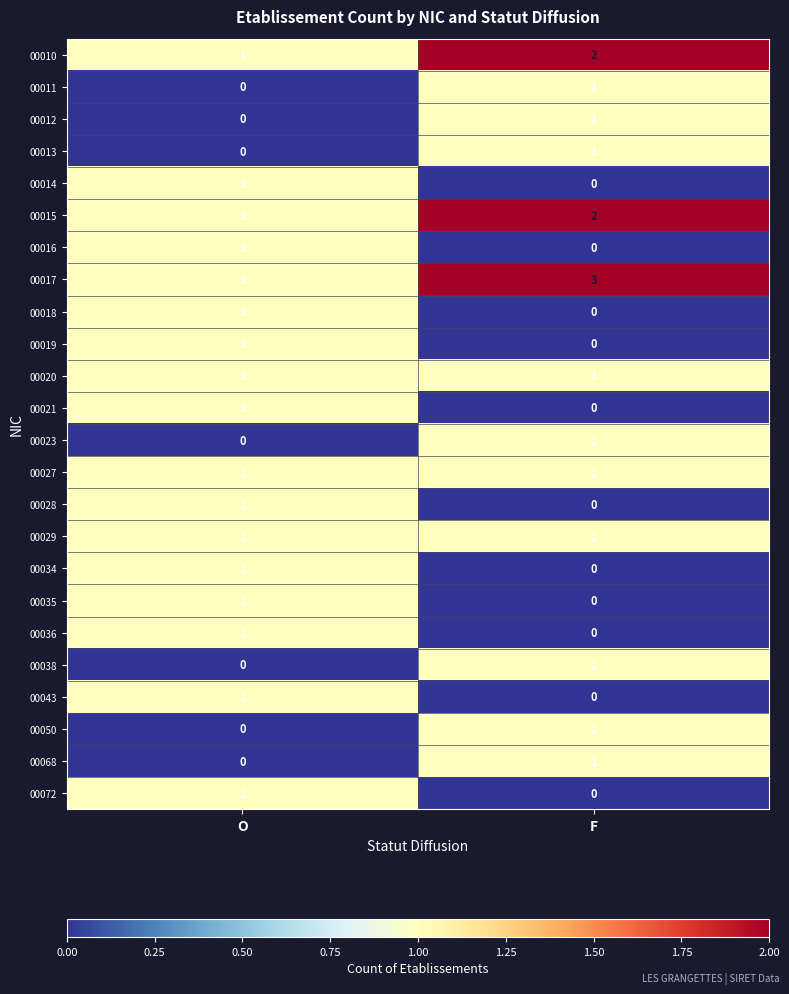

How many positive values does the 00018 series have?

1